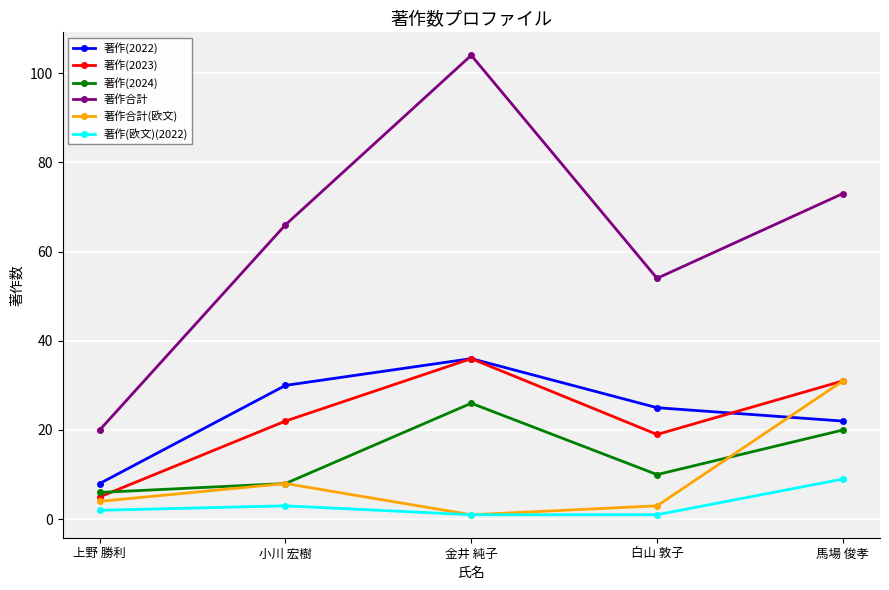

Between 上野 勝利 and 馬場 俊孝, which series saw the biggest shift?

著作合計